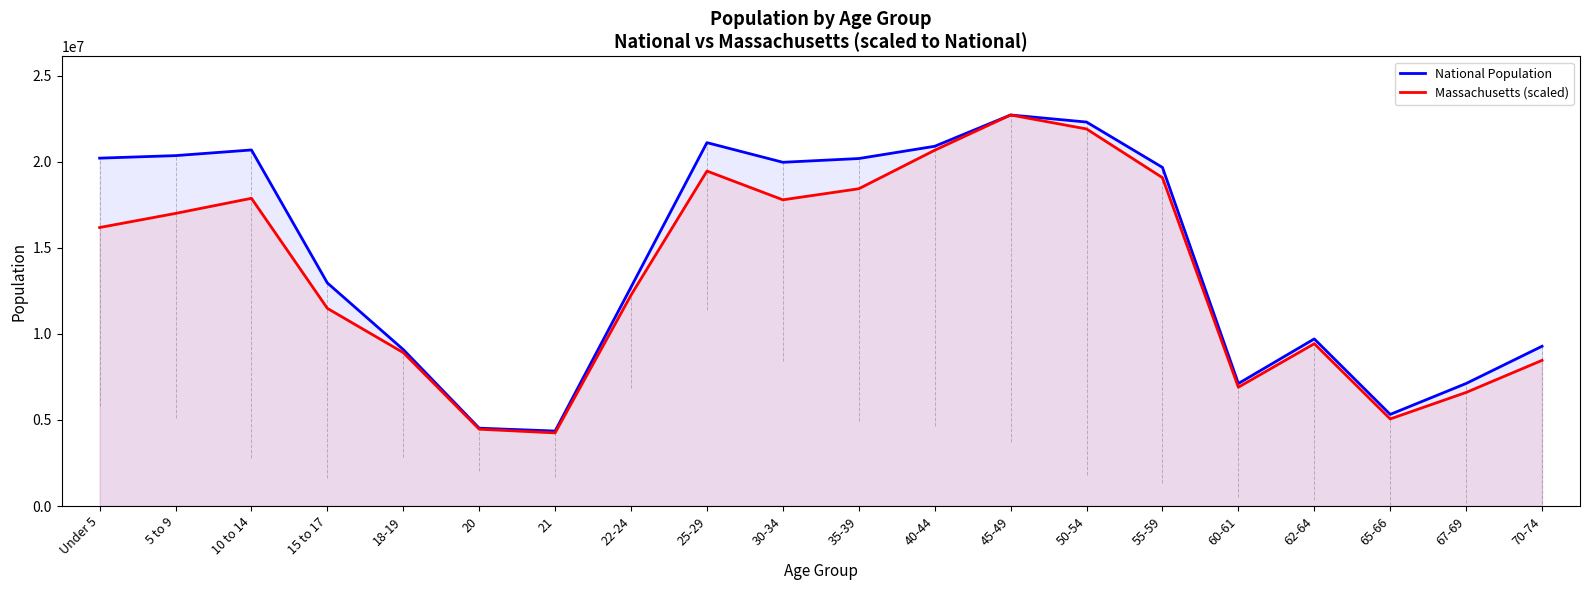

In Massachusetts (scaled), how many points are higher than both neighbors (excluding endpoints)?

4